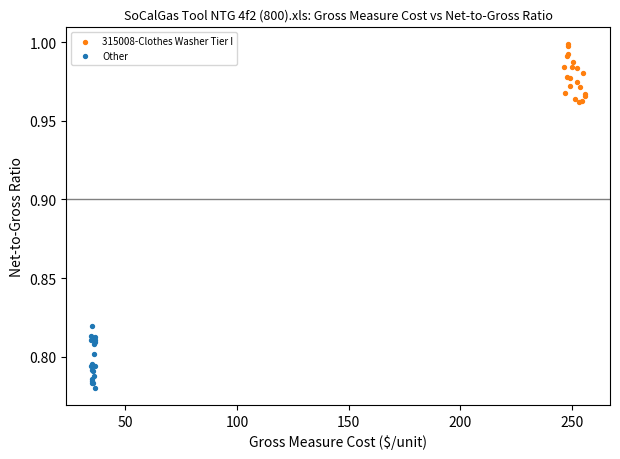

Which series reaches the maximum Y coordinate?

315008-Clothes Washer Tier I